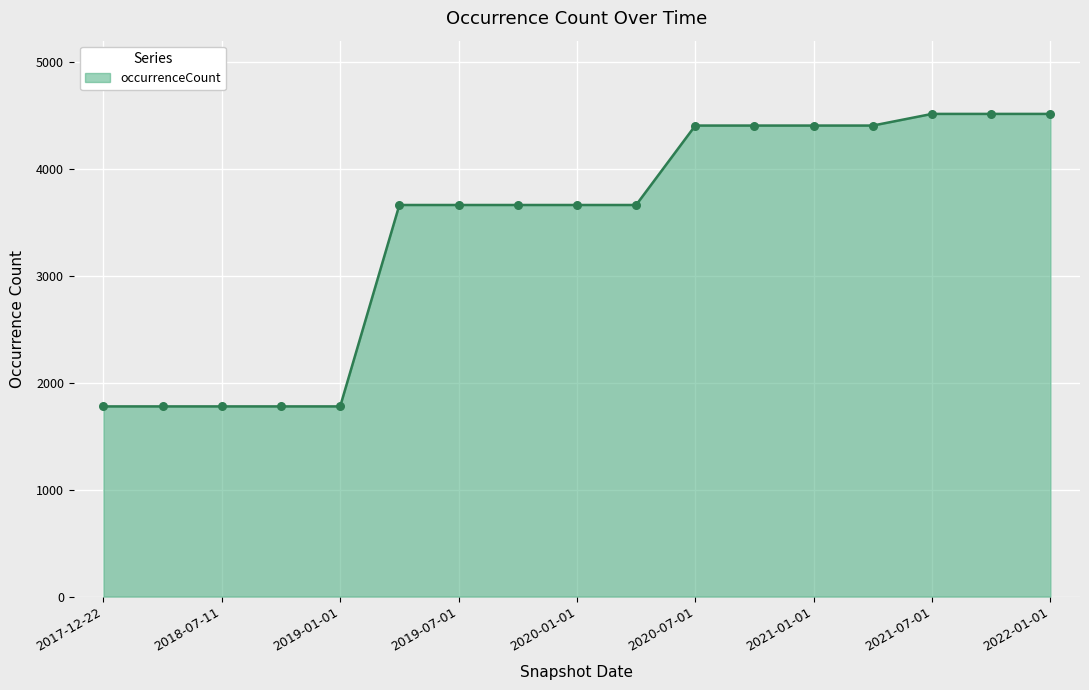

What is the greatest value displayed?

4515